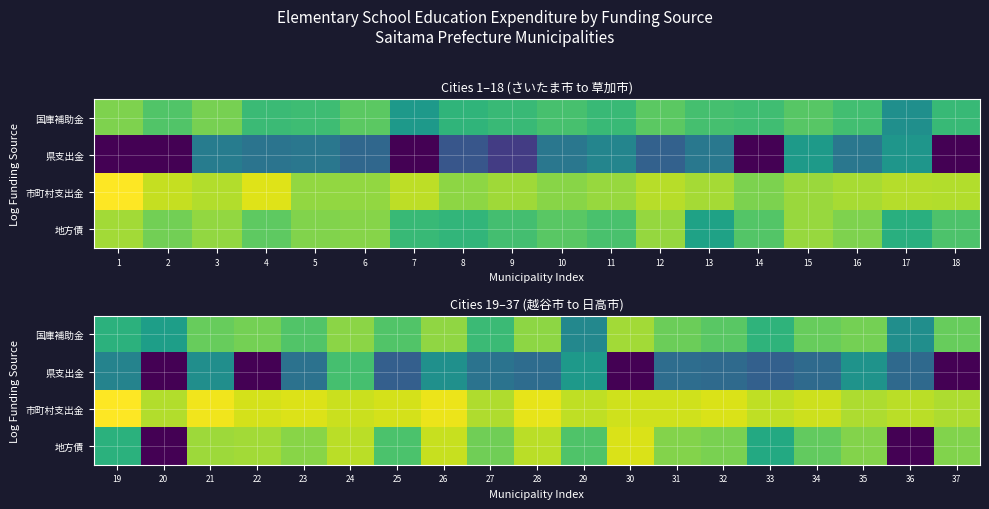

How many data points in 地方債 are less than 12?

9